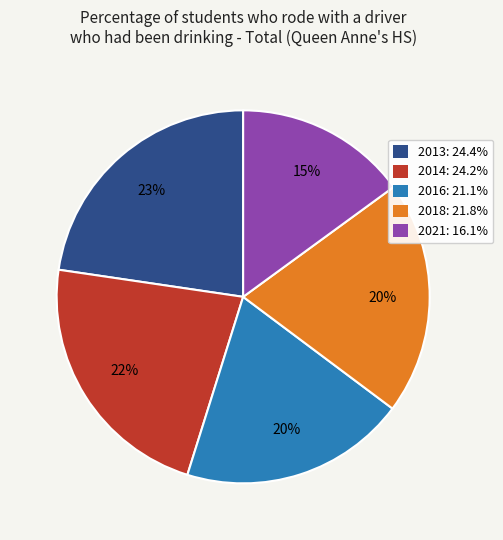

To the nearest percent, what is the difference between the largest and smallest slice percentages?

8%